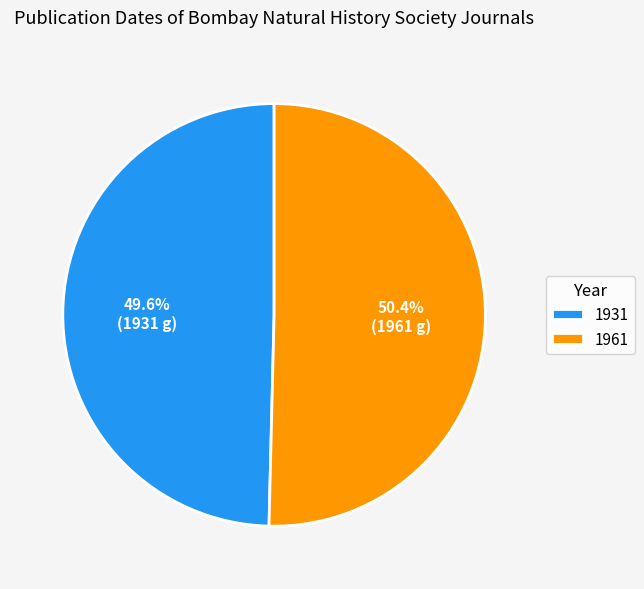

To the nearest percent, what is the combined percentage of 1931 and 1961?

100%